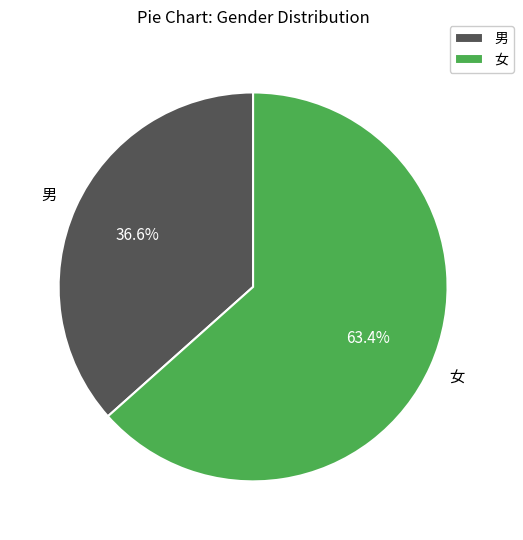

What is the majority slice?

女